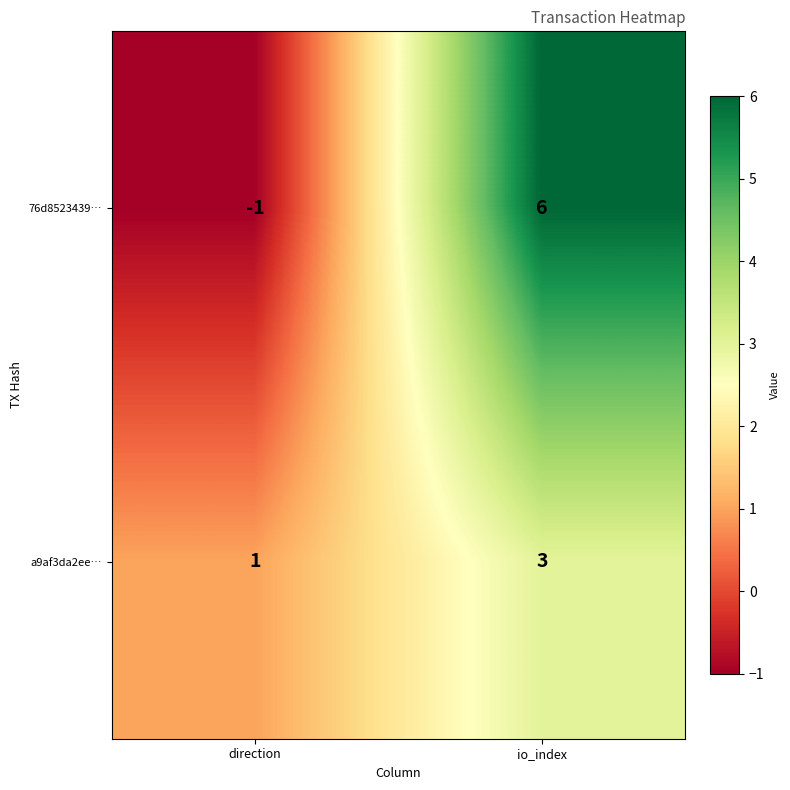

What is the sum of the a9af3da2ee… values at io_index and direction?

4